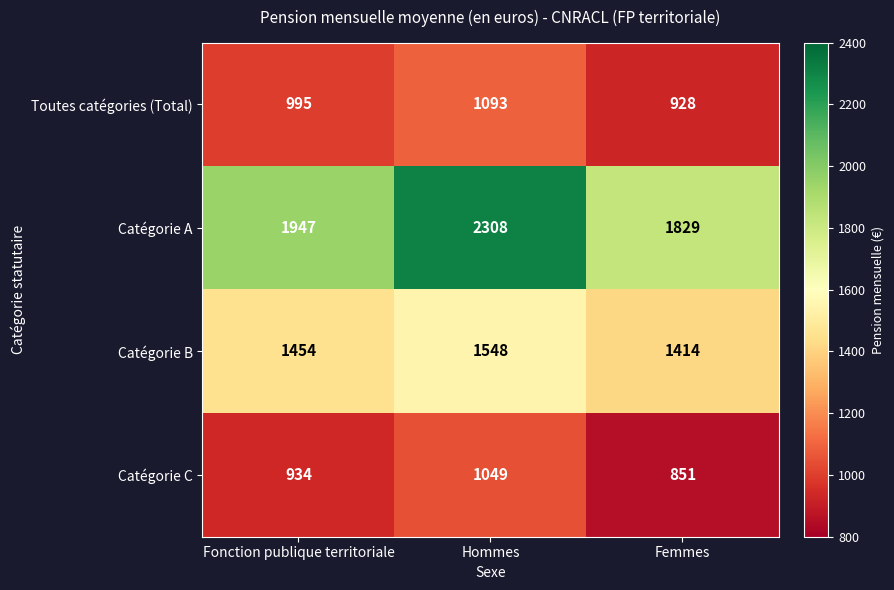

Between Fonction publique territoriale and Femmes, which series saw the biggest shift?

Catégorie A